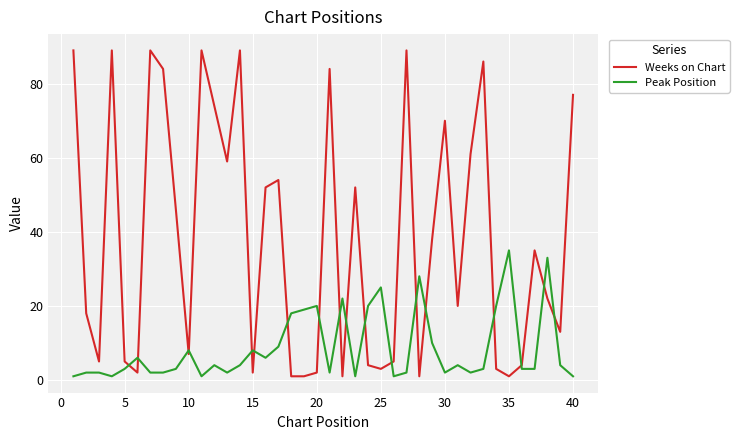

Rank the series by their maximum value, from highest to lowest.

Weeks on Chart, Peak Position